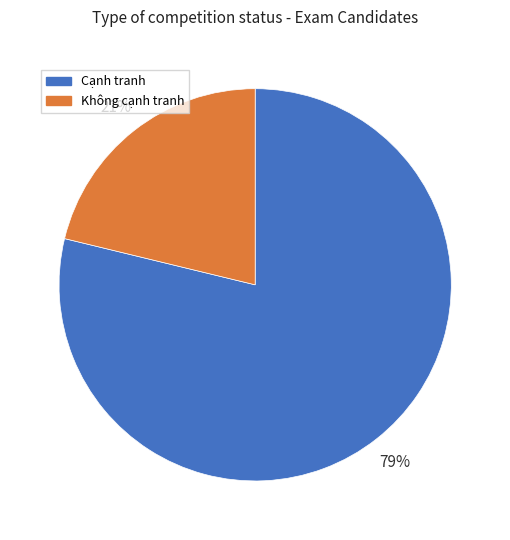

Is it true that Không cạnh tranh is 15% of the pie?

False